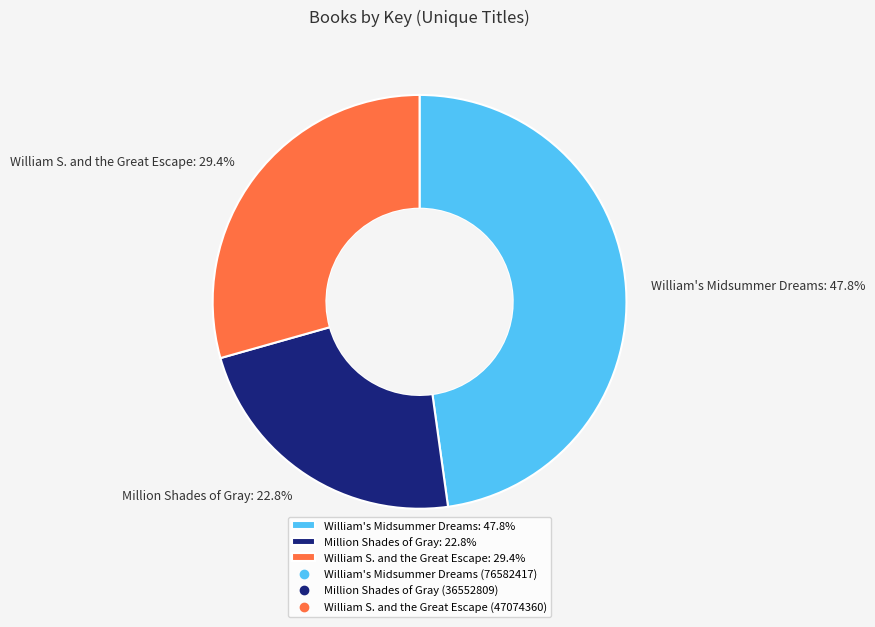

What percentage do Million Shades of Gray: 22.8% and William's Midsummer Dreams: 47.8% together represent?

70.6%